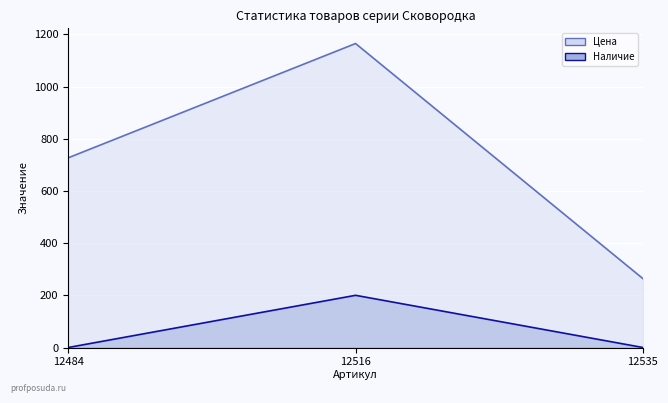

Which series has the largest total across all categories?

Цена